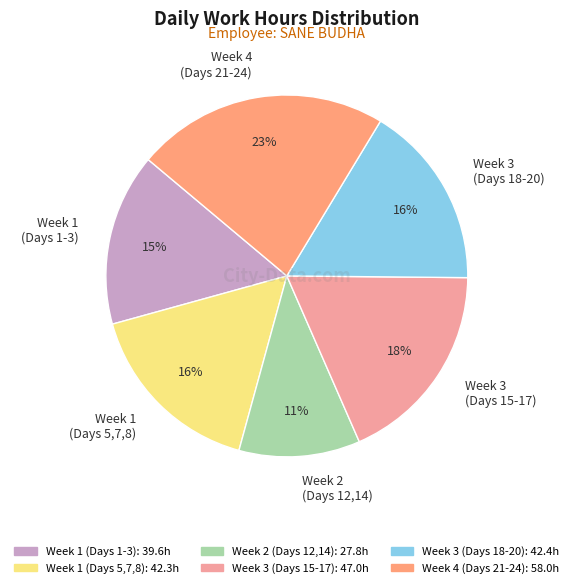

How many segments does this pie chart have?

6